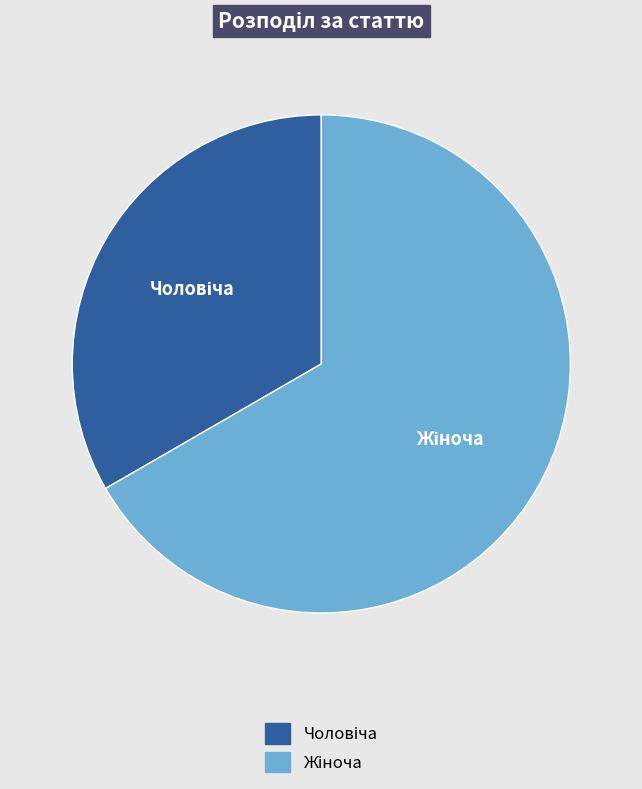

Is there a majority slice in this chart?

Yes